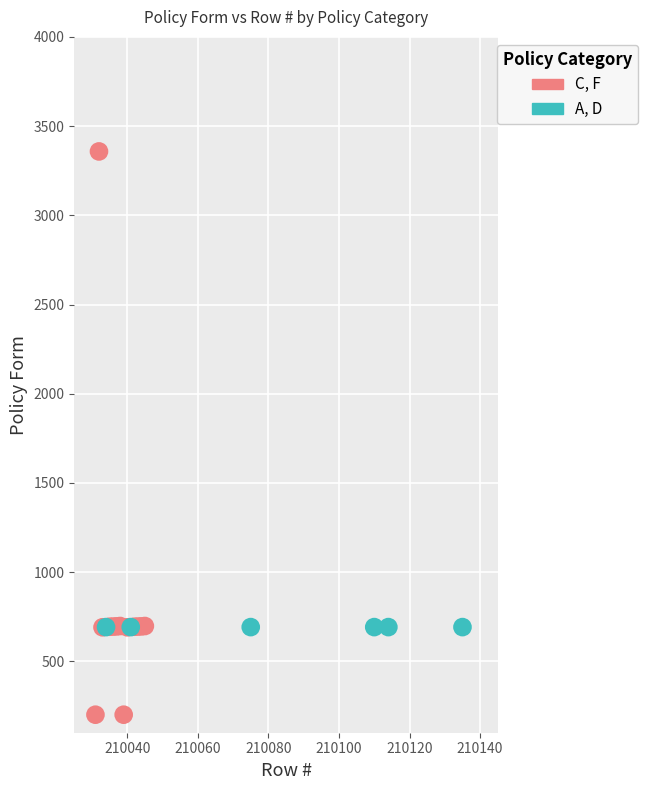

Which series contains the lowest Y value?

C, F